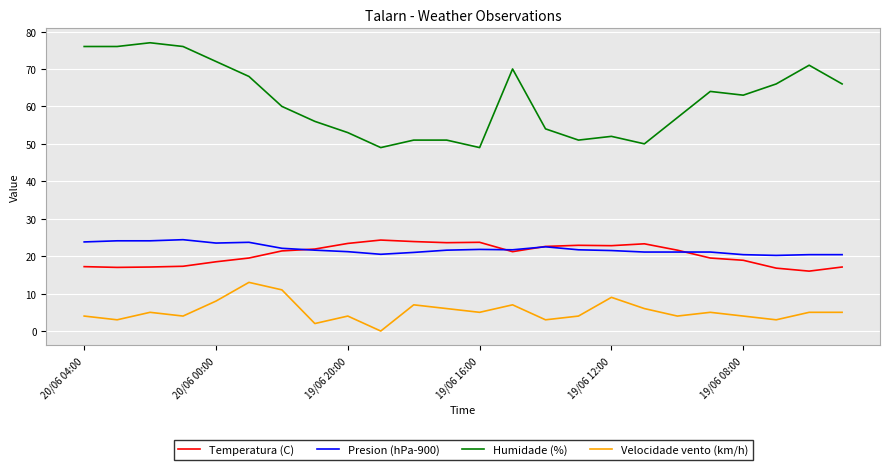

What is the greatest value displayed?

77.0